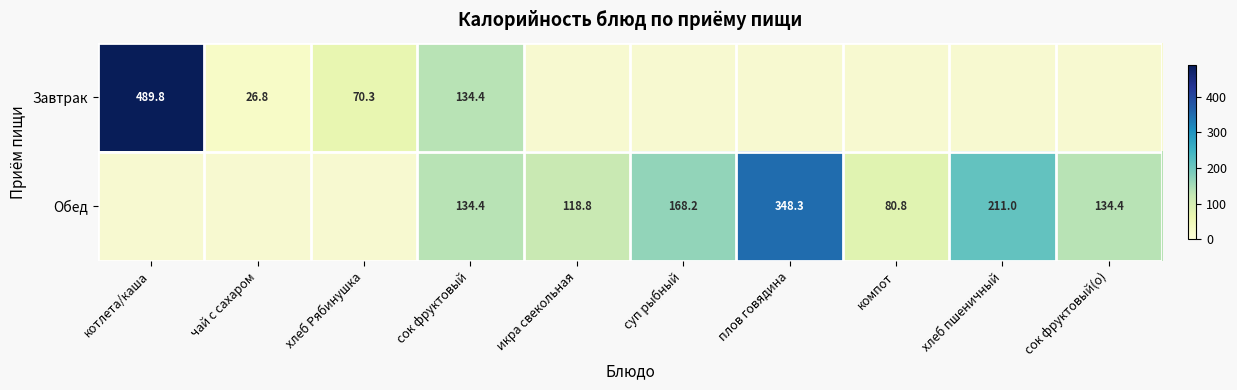

Is it true that Обед equals 118.8 at икра свекольная?

True